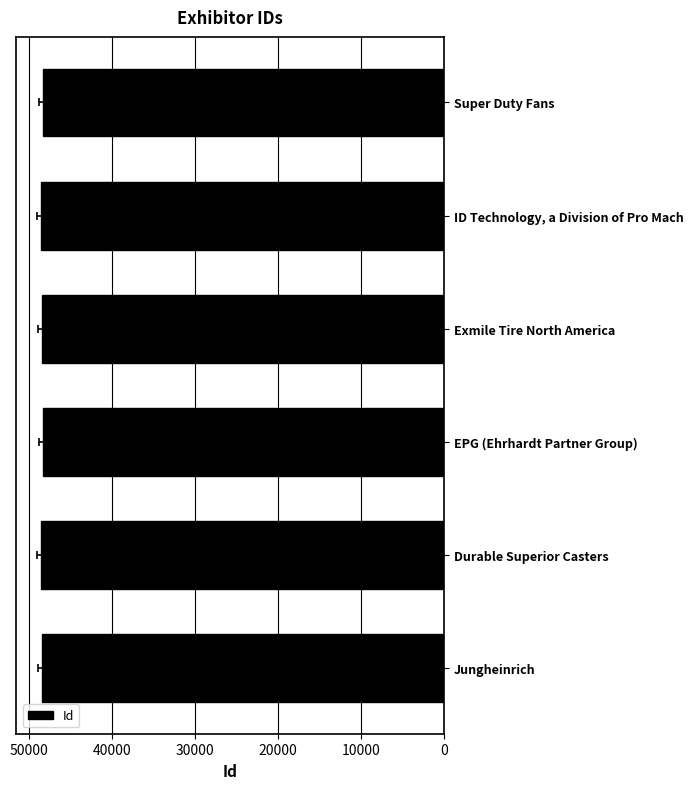

What is the difference between the maximum and minimum values?

313